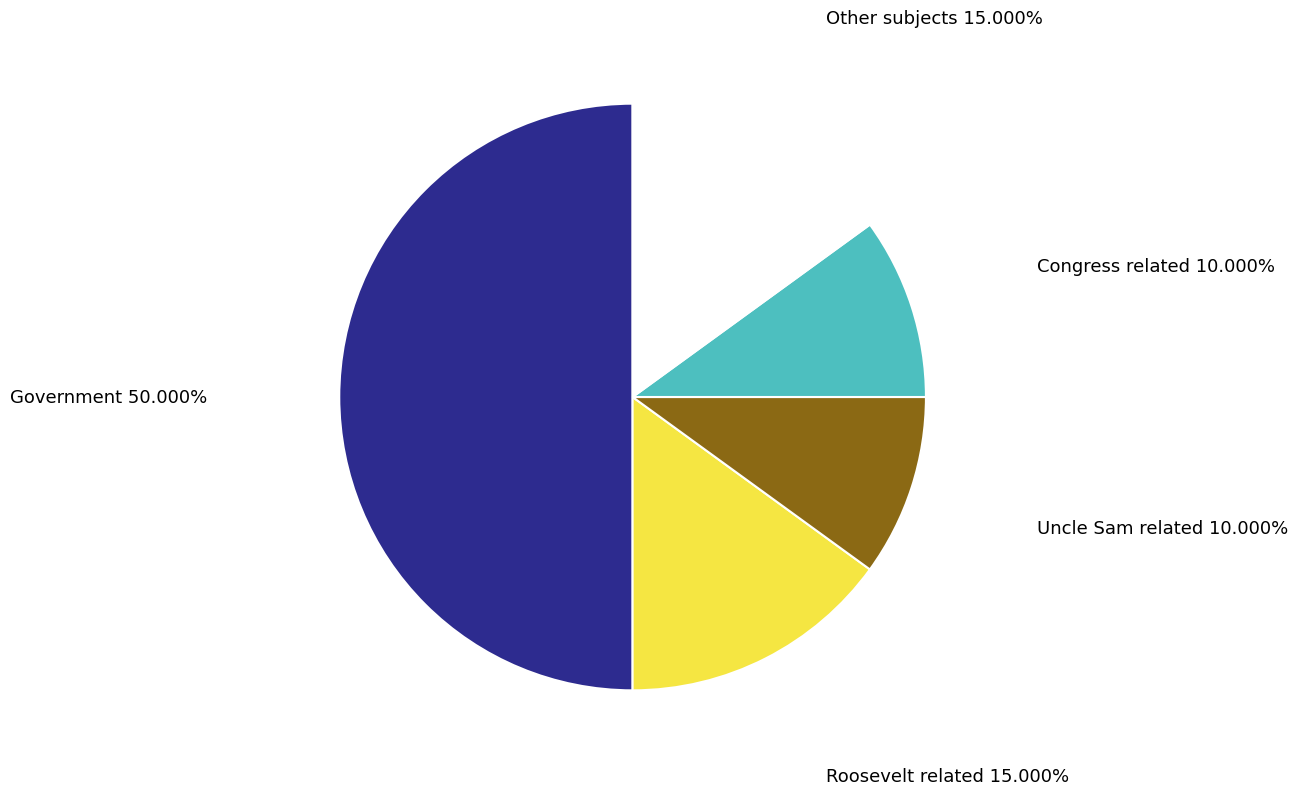

Does Congress related account for over 50% of the chart?

No